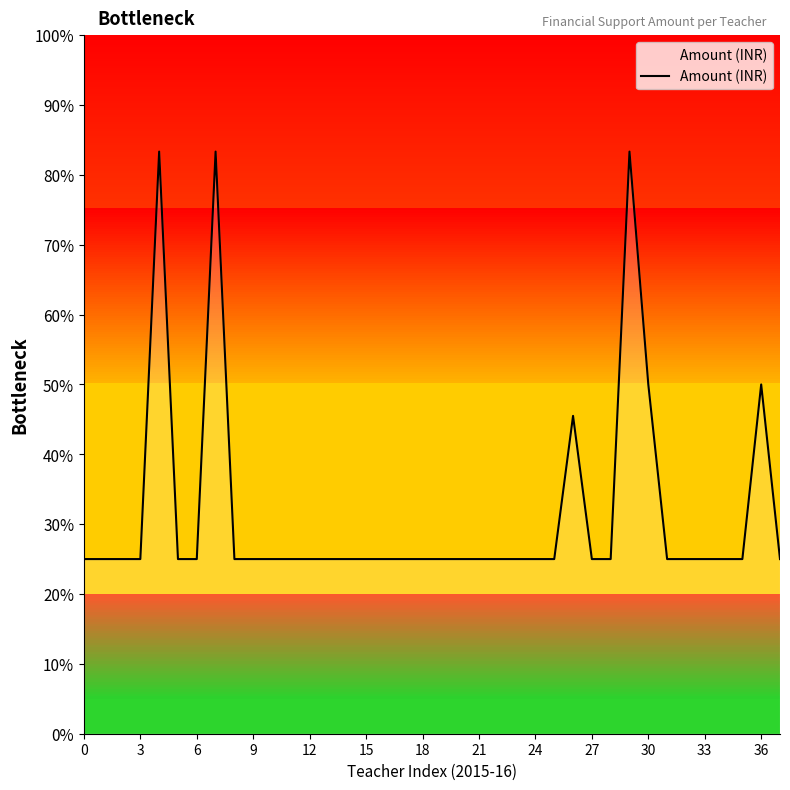

Count the number of values greater than 1500.

6